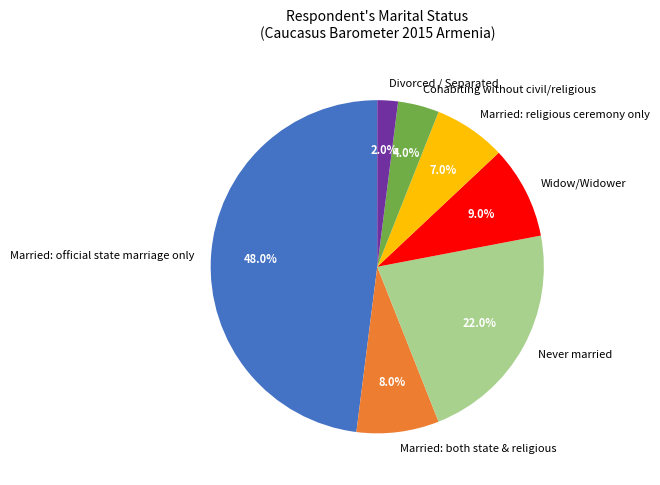

Count the number of slices in the pie.

7